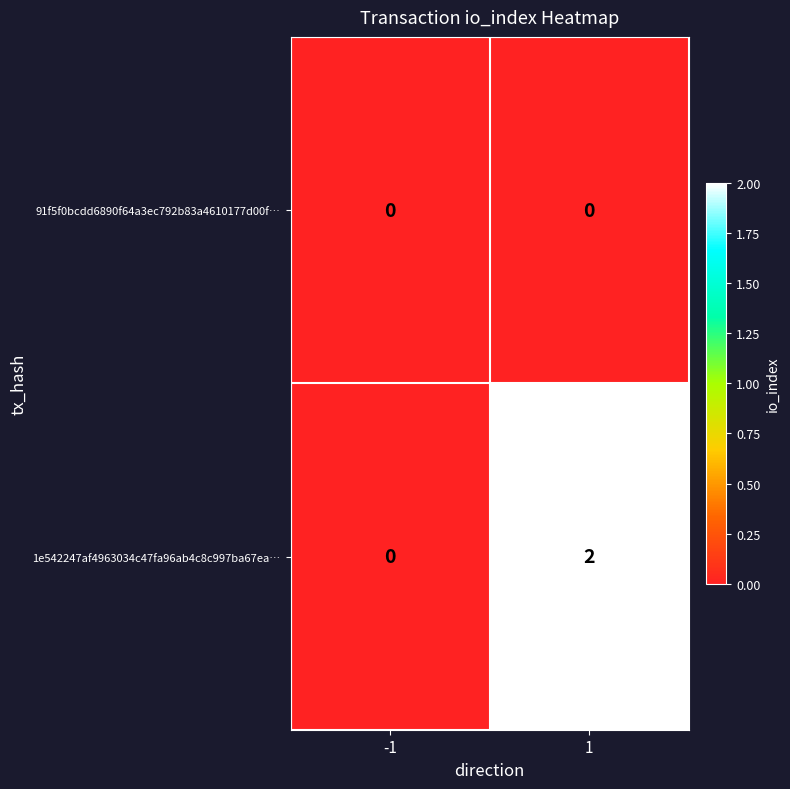

Reading right to left, extract all data points from this chart.

91f5f0bcdd6890f64a3ec792b83a4610177d00f…: 1=0	-1=0
1e542247af4963034c47fa96ab4c8c997ba67ea…: 1=2	-1=0